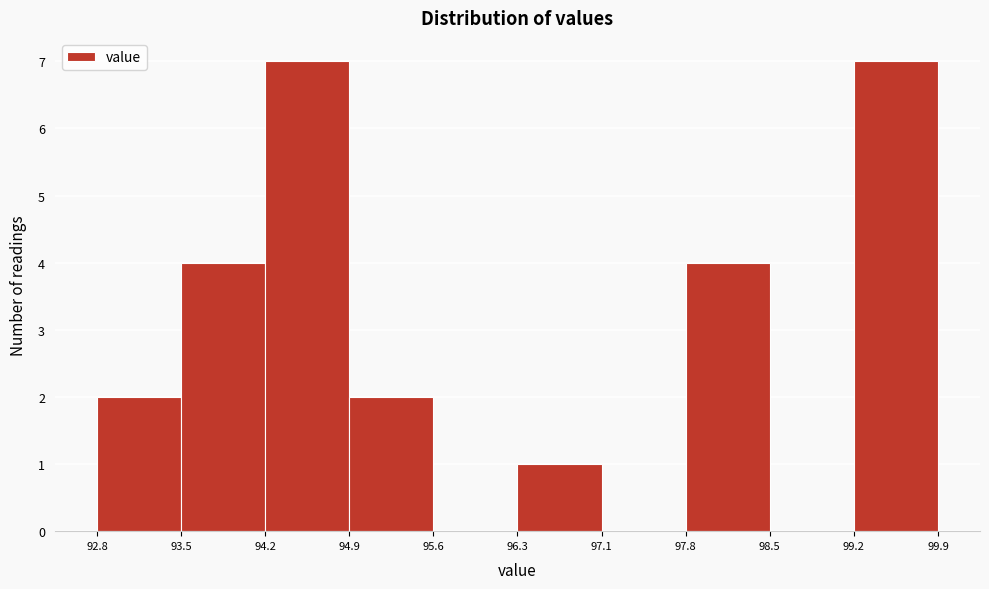

Reading left to right, transcribe this chart: for each bar, give the range it covers on the x-axis and its height. The values are not printed on the chart, so give them approximately, as read against the axis.

92.8 to 93.5: 2
93.5 to 94.2: 4
94.2 to 94.9: 7
94.9 to 95.6: 2
95.6 to 96.3: 0
96.3 to 97.1: 1
97.1 to 97.8: 0
97.8 to 98.5: 4
98.5 to 99.2: 0
99.2 to 99.9: 7